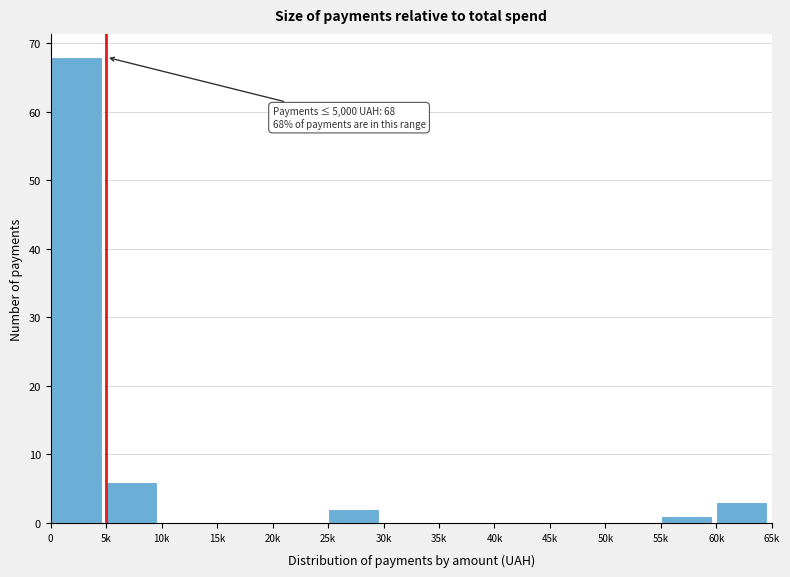

Reading left to right, what are all the values shown in this chart?

0=68	5k=6	10k=0	15k=0	20k=0	25k=2	30k=0	35k=0	40k=0	45k=0	50k=0	55k=1	60k=3